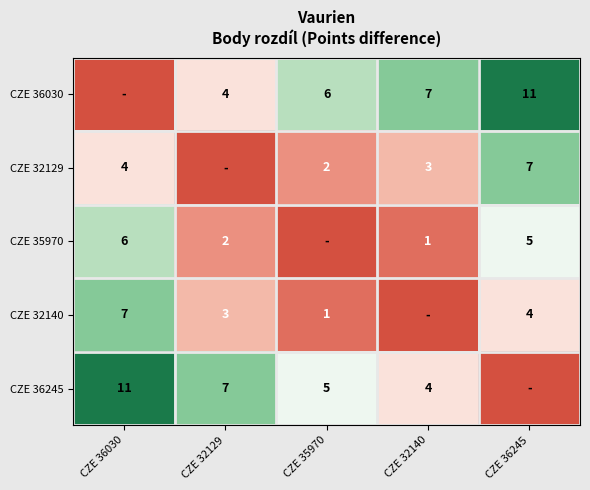

What is the total value across all series at CZE 35970?

14